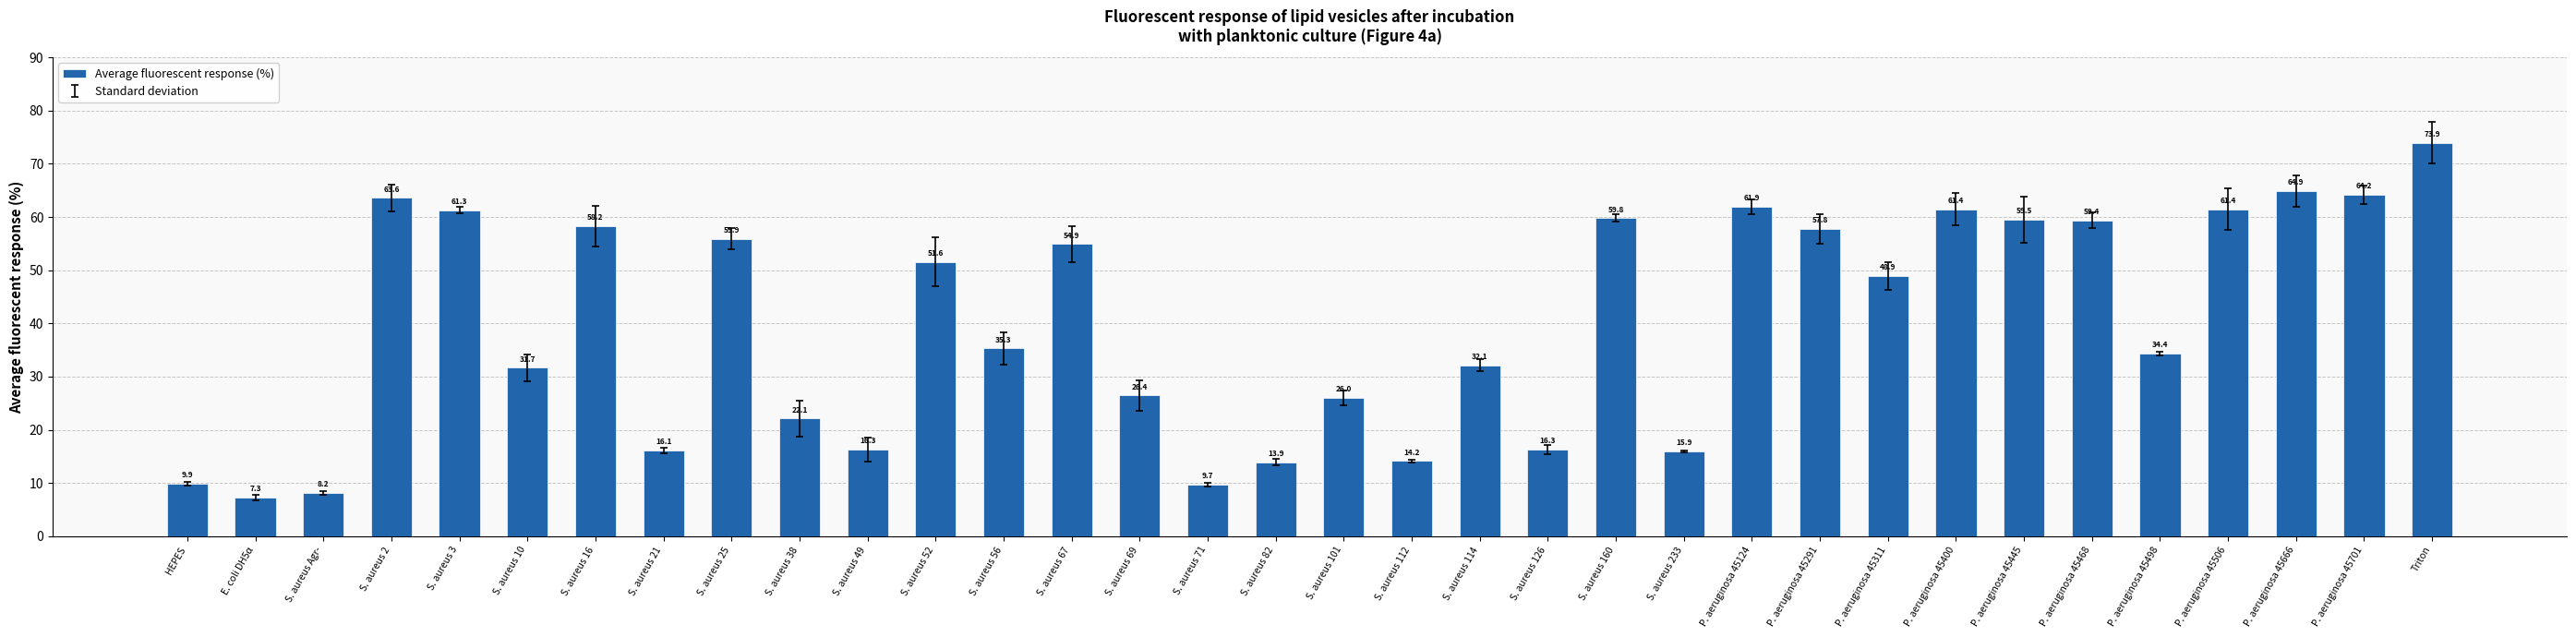

What is the change in value from S. aureus 16 to S. aureus 49?

-42.0